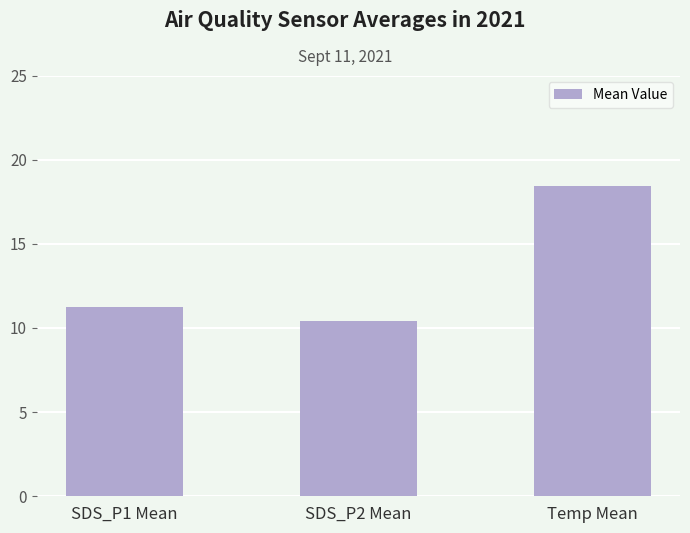

The value at Temp Mean is 9.2. True or false?

False